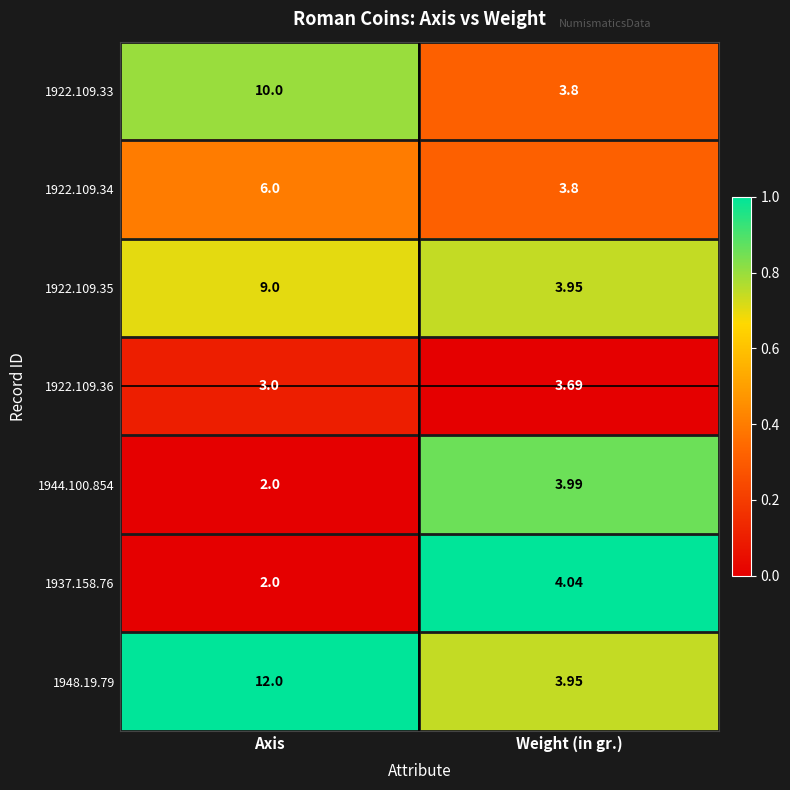

At which category is the sum across all series the highest?

Axis